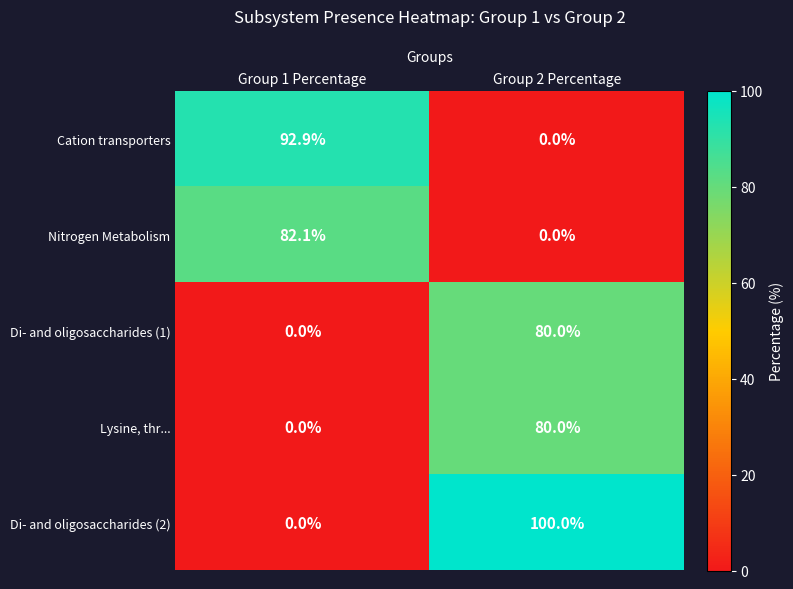

Which series has the largest total across all categories?

Di- and oligosaccharides (2)